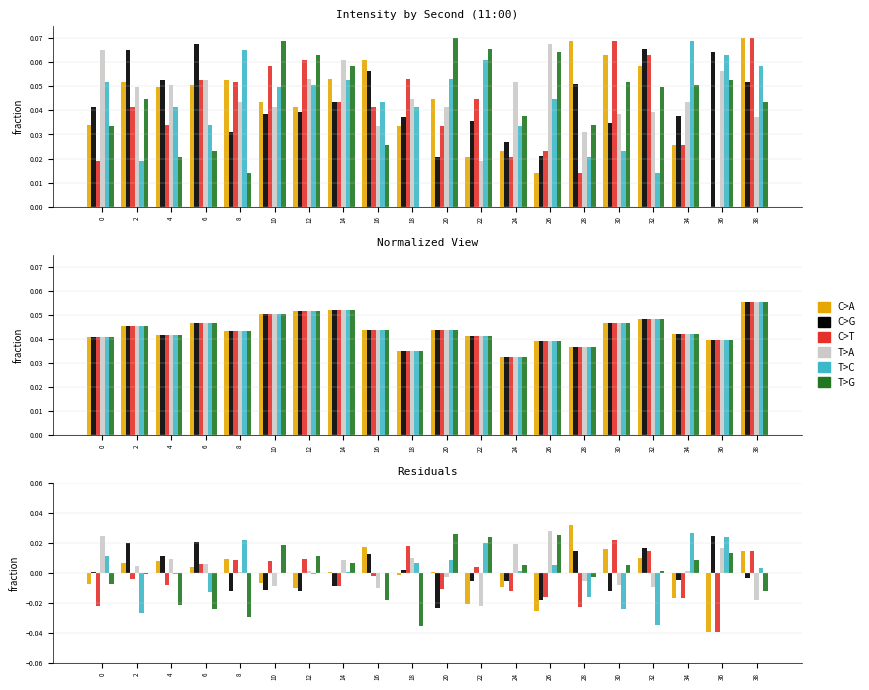

Which series changed the most between 20 and 26?

T>A